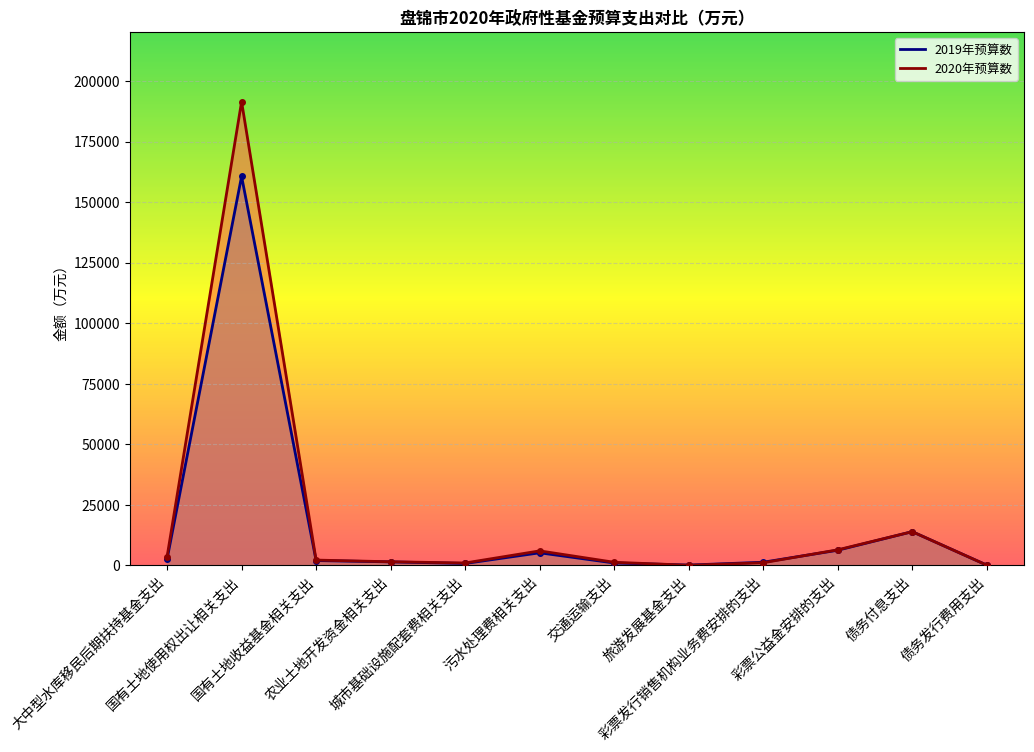

List the labels in order of 2019年预算数 value, largest first.

国有土地使用权出让相关支出, 债务付息支出, 彩票公益金安排的支出, 污水处理费相关支出, 大中型水库移民后期扶持基金支出, 国有土地收益基金相关支出, 农业土地开发资金相关支出, 彩票发行销售机构业务费安排的支出, 交通运输支出, 城市基础设施配套费相关支出, 旅游发展基金支出, 债务发行费用支出